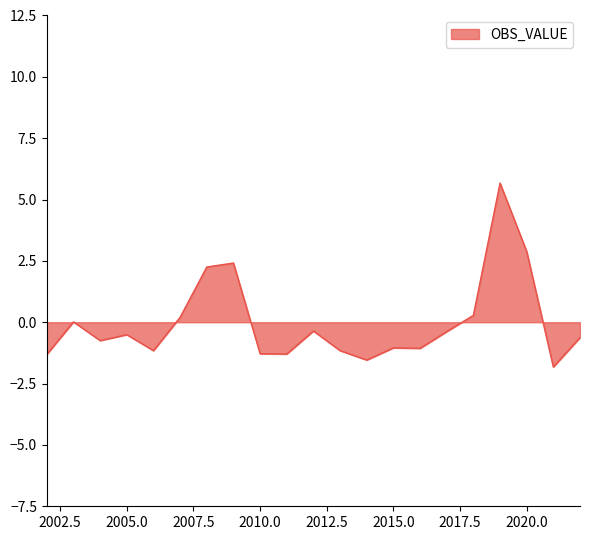

What is the greatest value displayed?

5.7